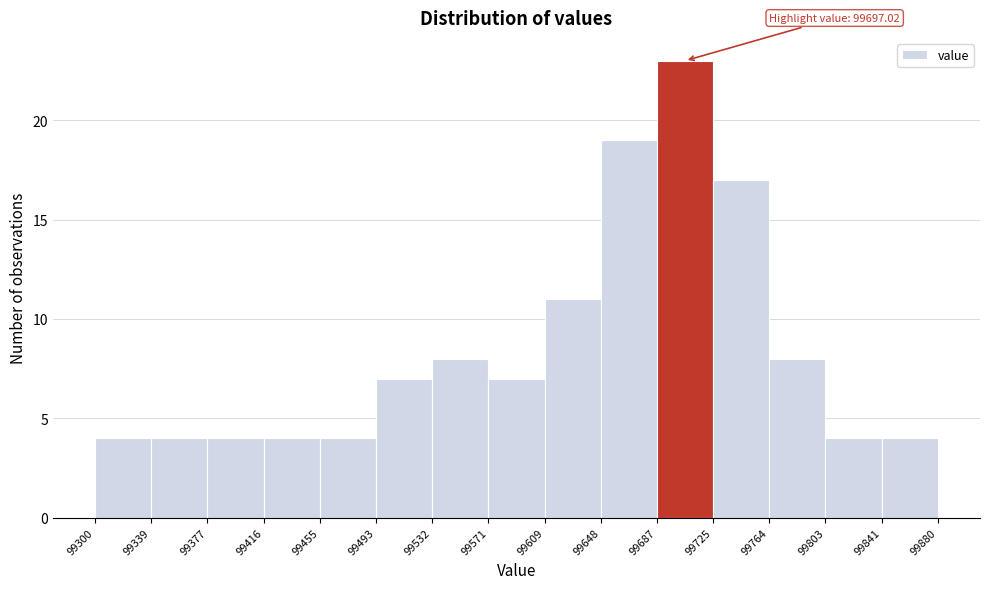

Which range on the x-axis has the tallest bar?

99687 to 99725